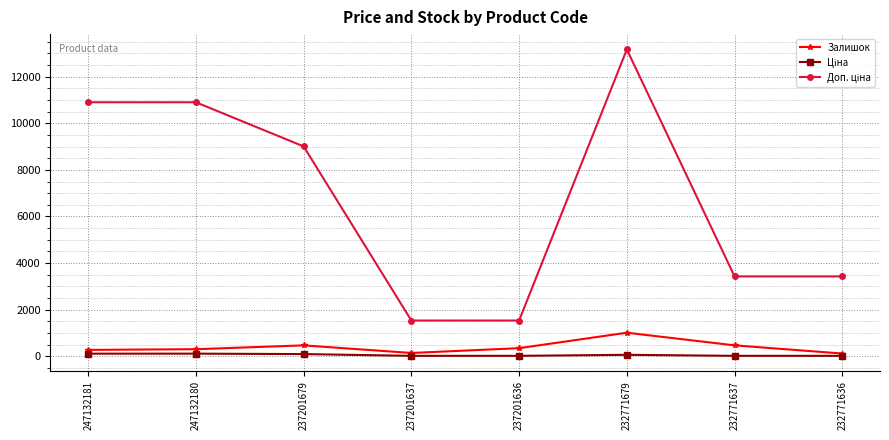

What is the maximum value shown in the chart?

13171.5